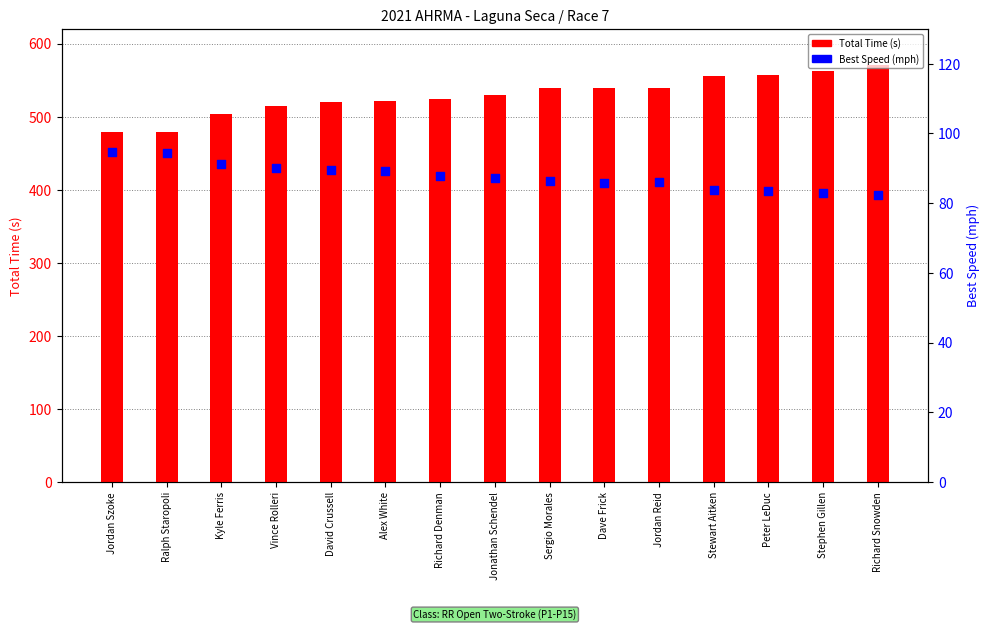

What are all the series names shown in the legend?

Total Time (s), Best Speed (mph)